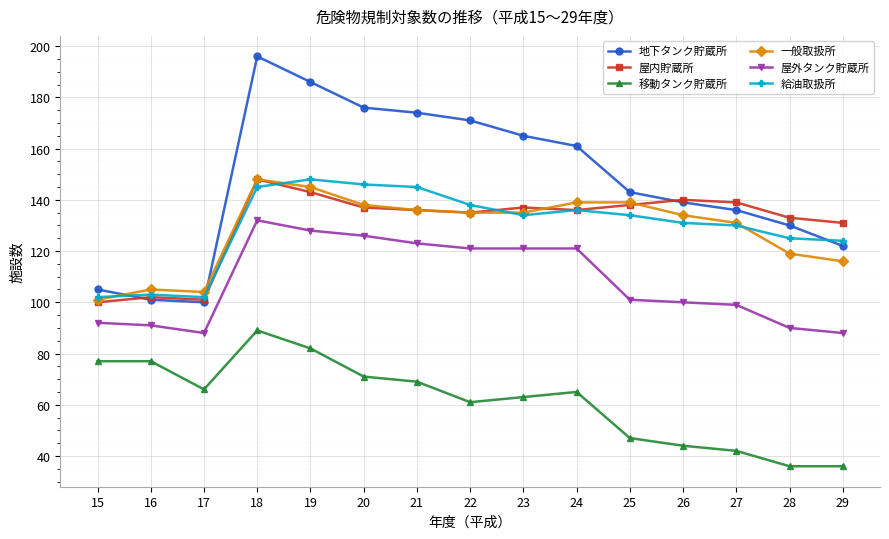

True or false: 移動タンク貯蔵所 and 一般取扱所 cross at least once.

False